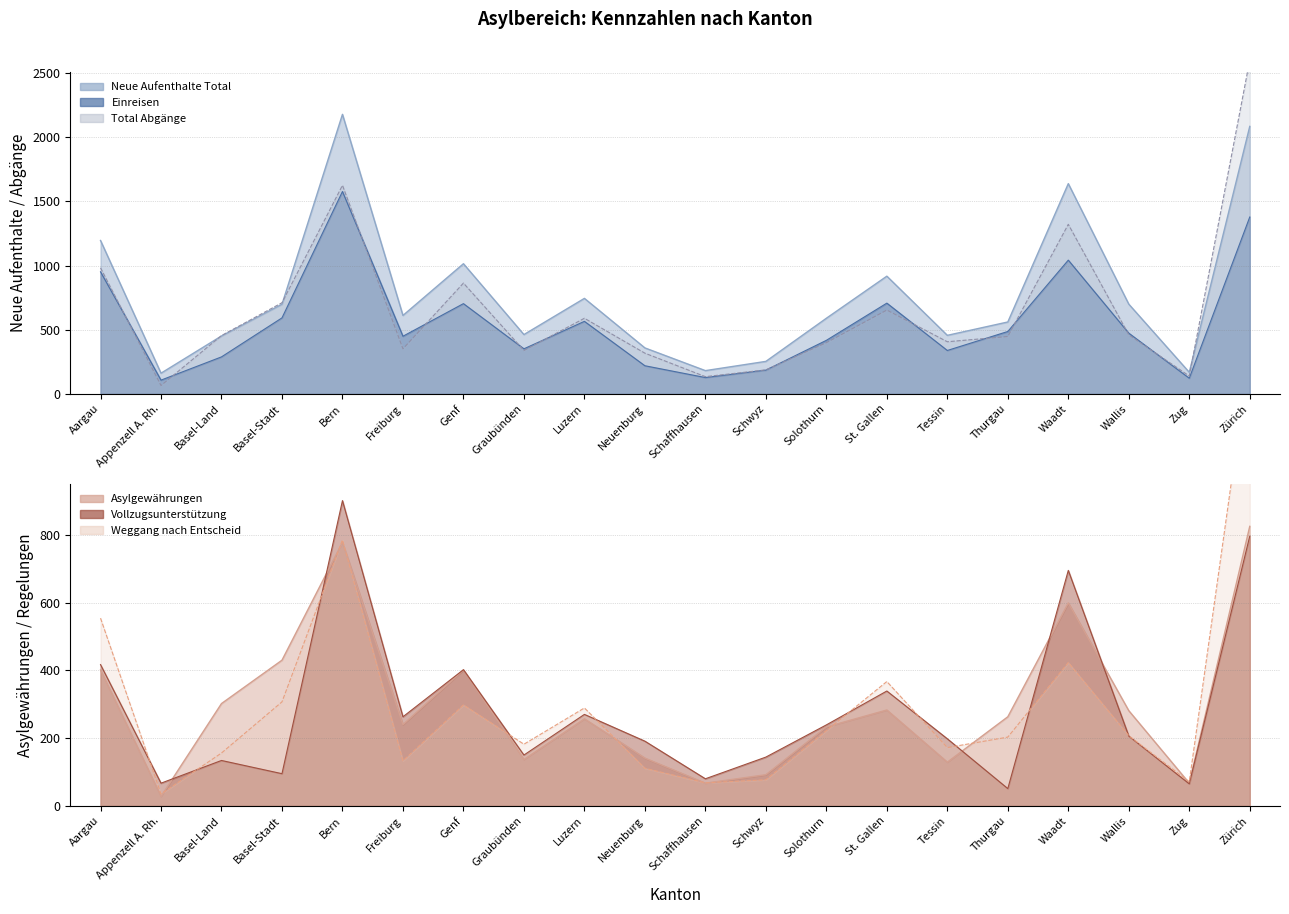

What is the difference between the highest and lowest values at Zürich?

1804